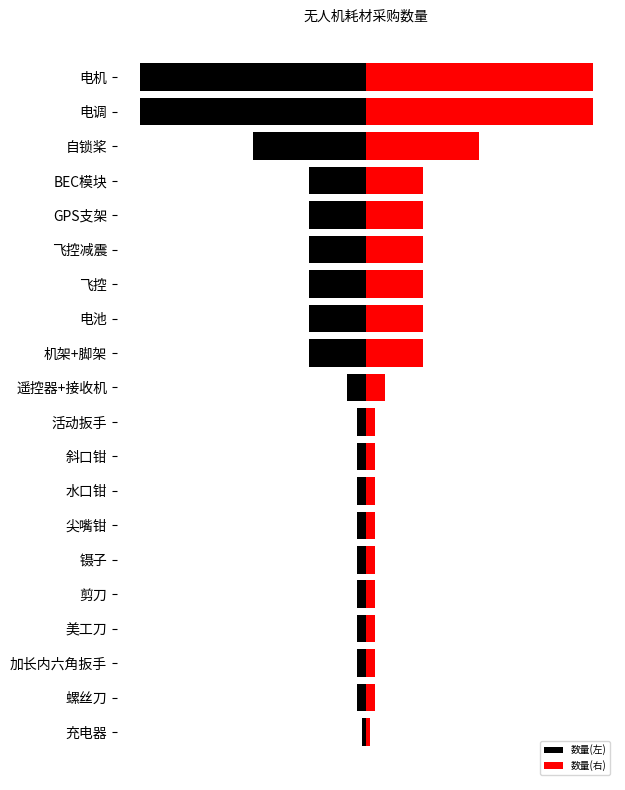

What position from the right is 飞控减震?

6